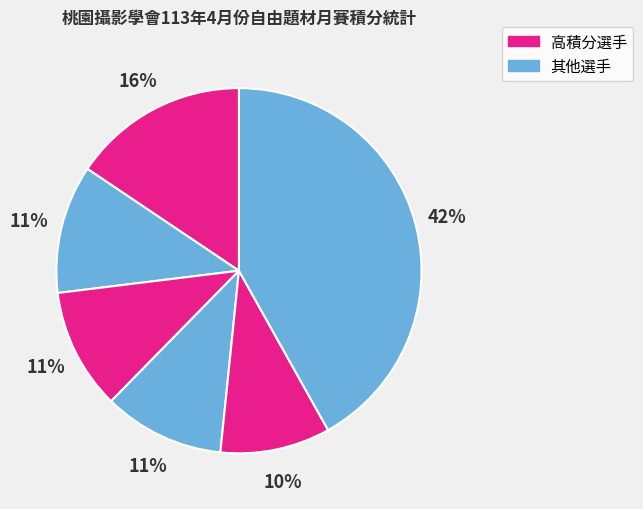

Count the number of slices in the pie.

6